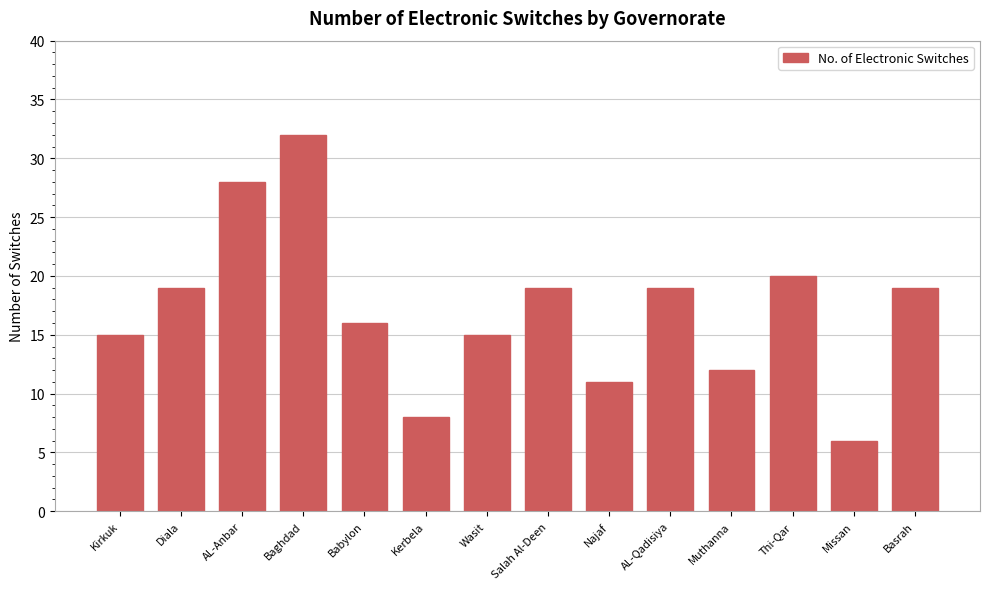

What position from the right is AL-Anbar?

12